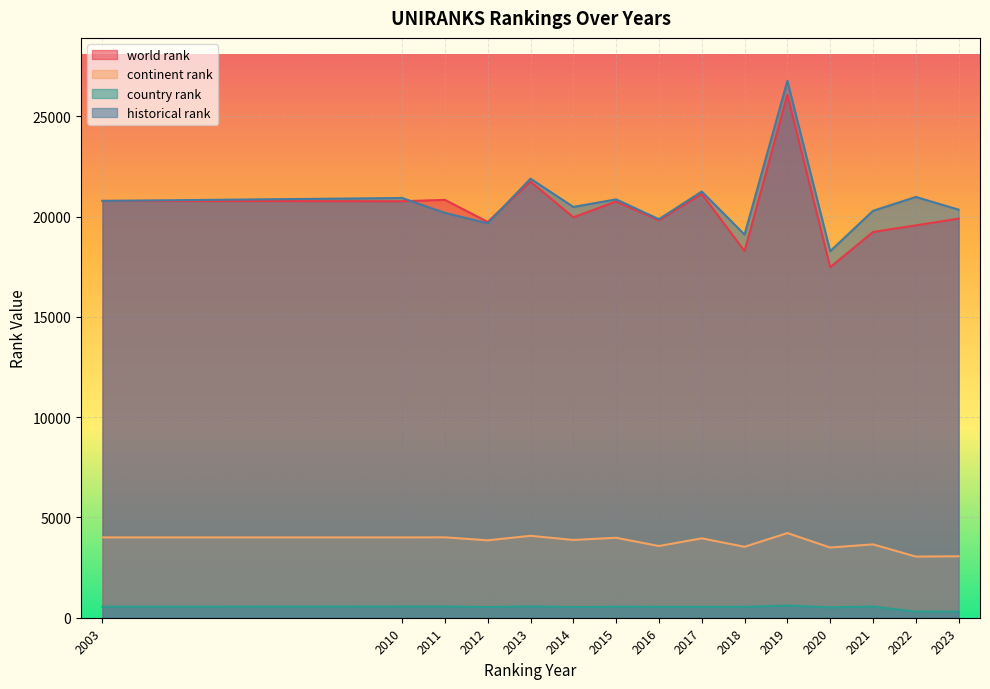

How many interior local valleys does the country rank series have?

4